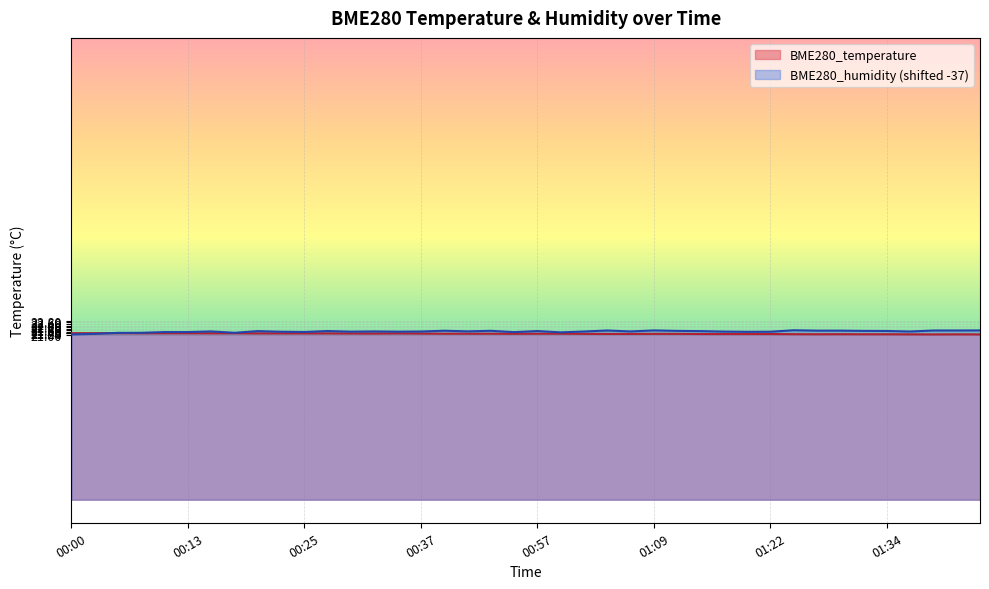

Which series has the largest total across all categories?

BME280_humidity